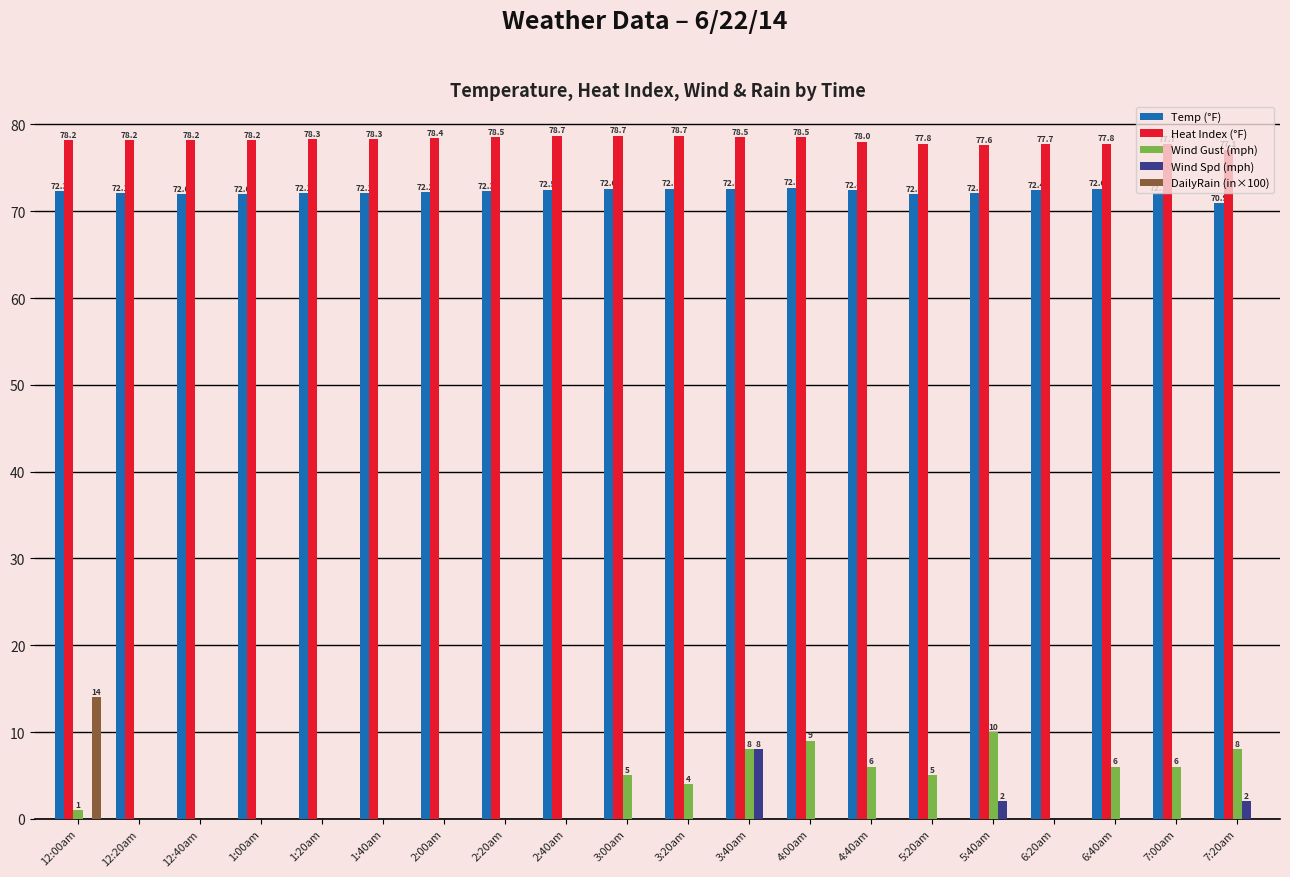

How many positive values does the Wind Gust (mph) series have?

11